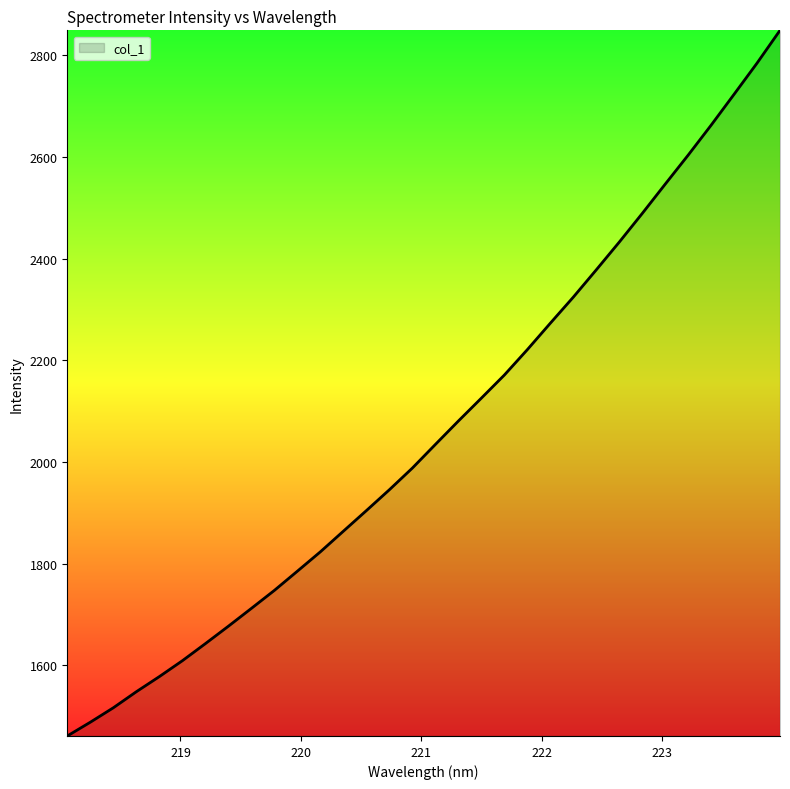

What is the sum of all values?

65987.3